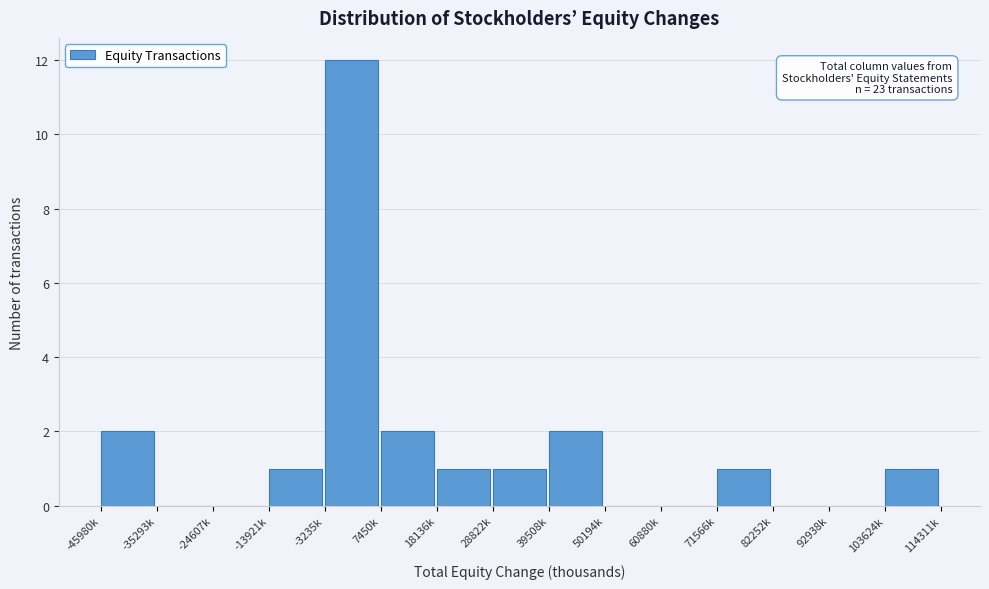

Reading left to right, extract all data points from this chart.

-45980k=2	-35293k=0	-24607k=0	-13921k=1	-3235k=12	7450k=2	18136k=1	28822k=1	39508k=2	50194k=0	60880k=0	71566k=1	82252k=0	92938k=0	103624k=1